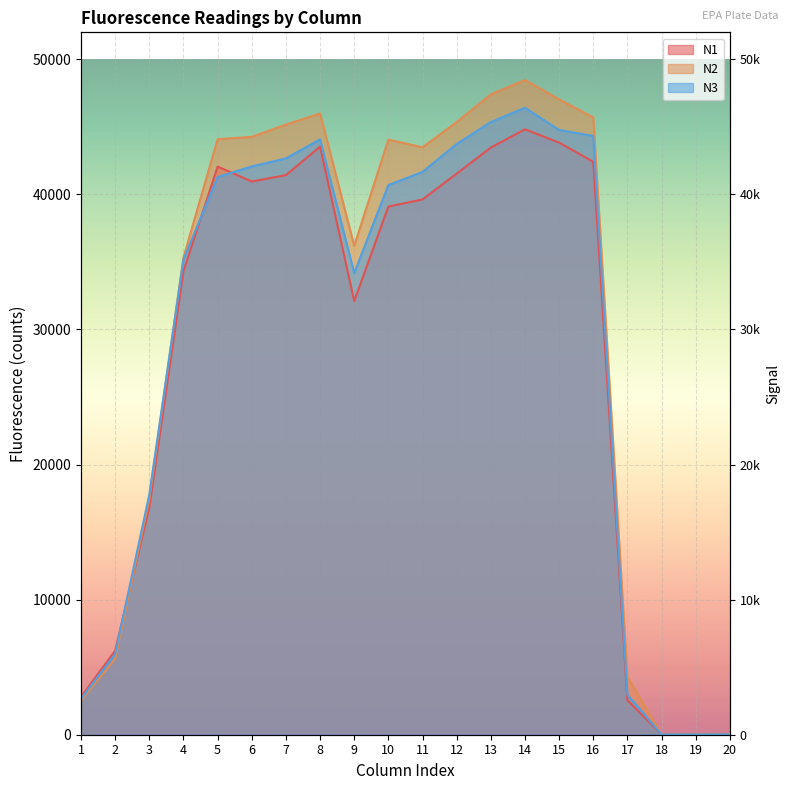

Which series changed the most between 12 and 16?

N1